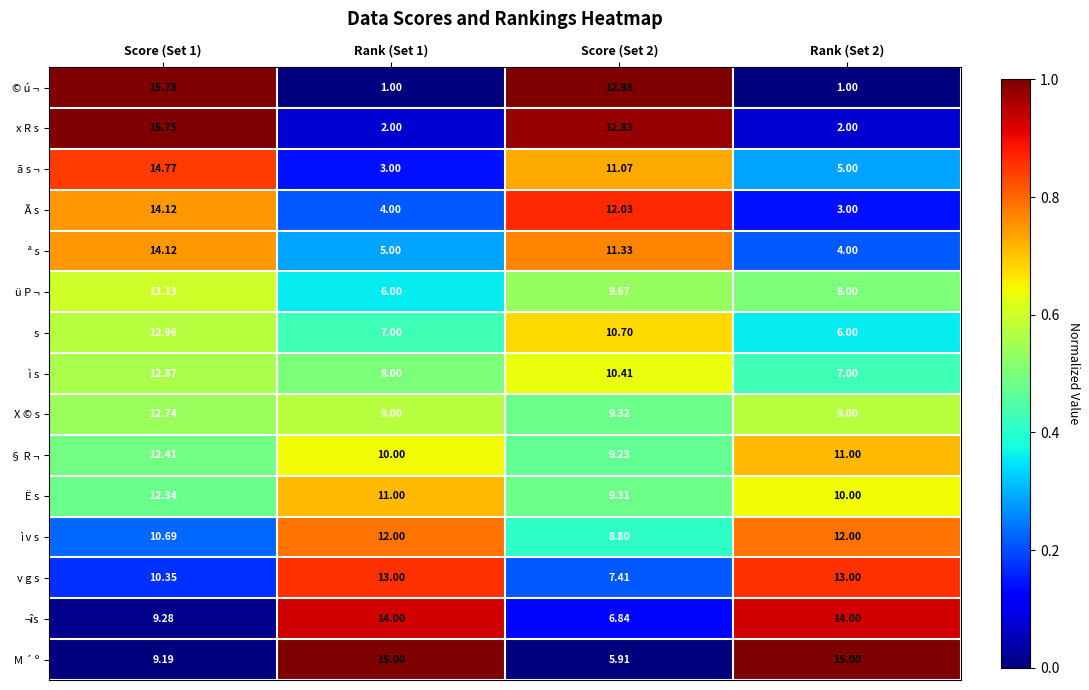

How many data points does each series have?

4